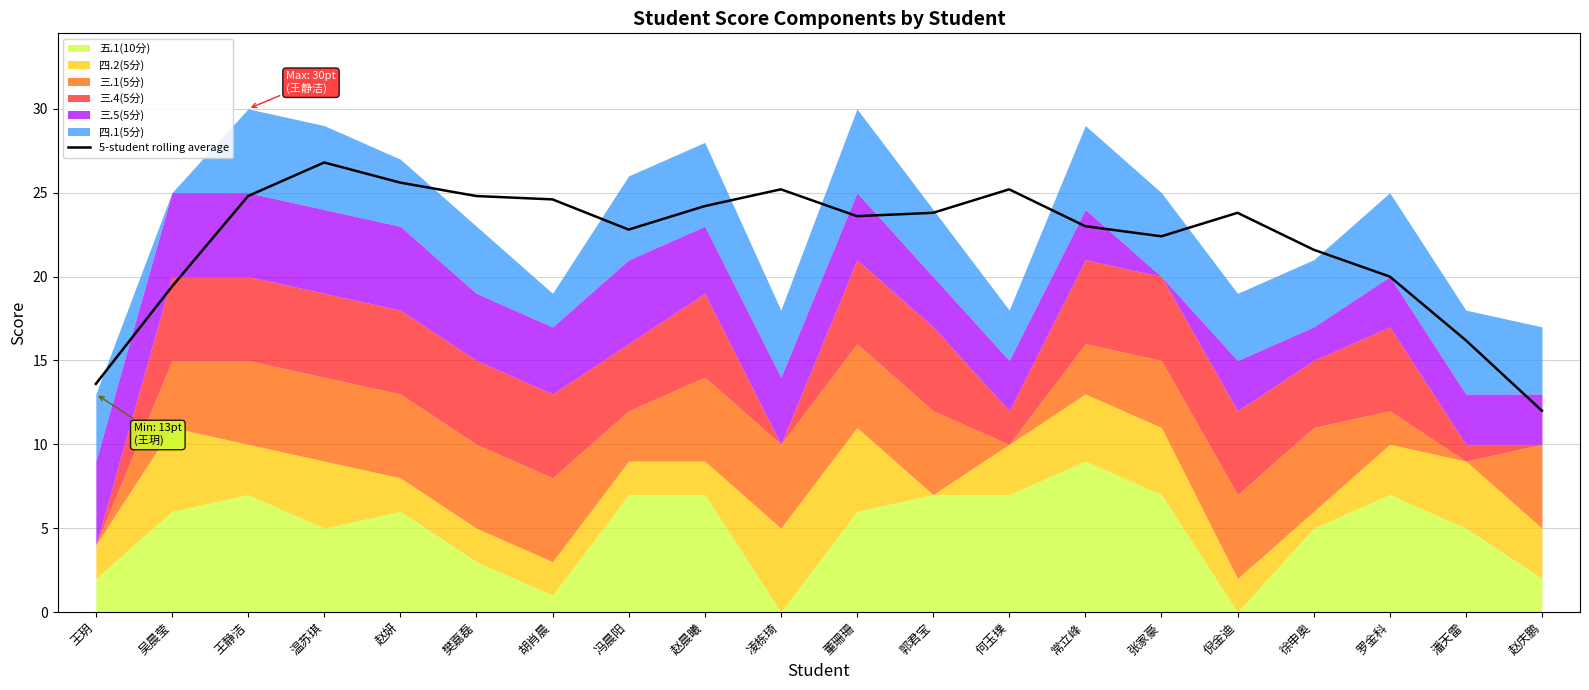

How many points are lower than both their immediate neighbors (excluding endpoints)?

3